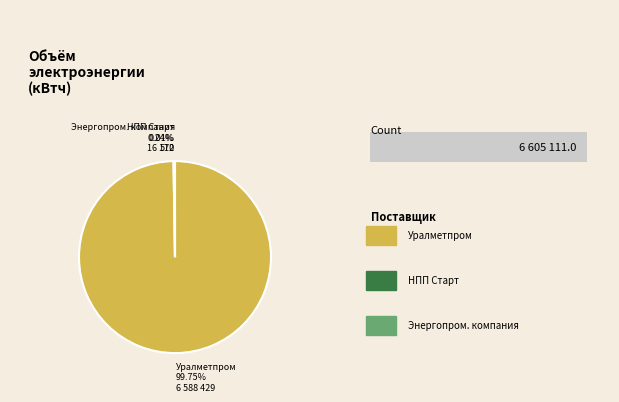

Is the sum of ЗАО "Энергопромышленная компания" and ЗАО Межотраслевой концерн "Уралметпром" greater than half?

Yes